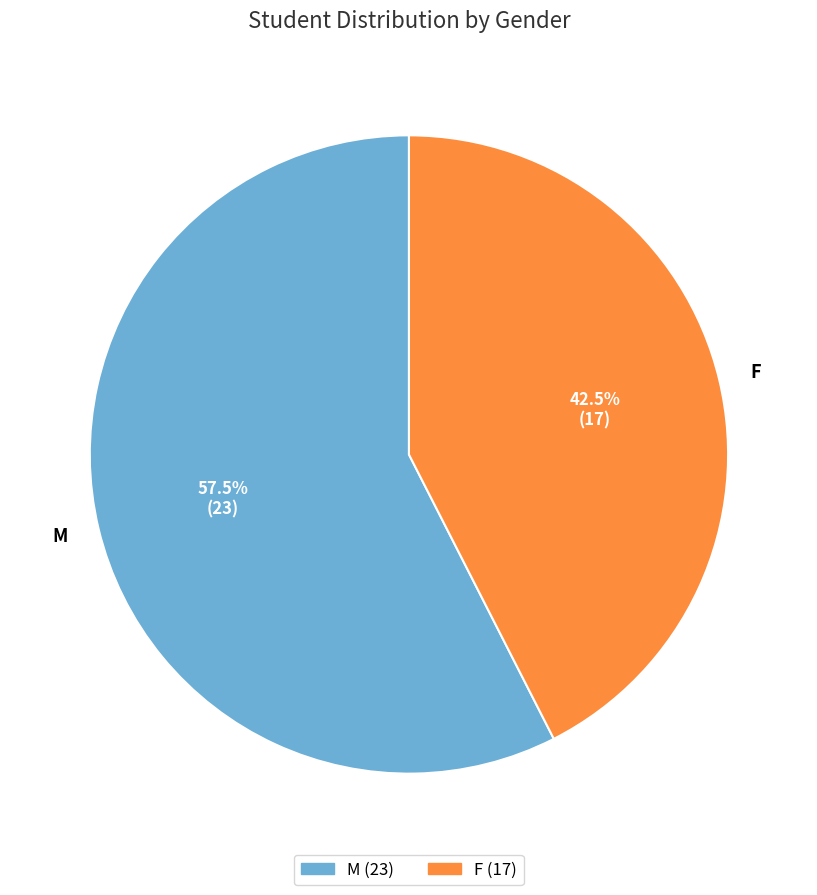

Do M and F together represent more than half of the pie?

Yes